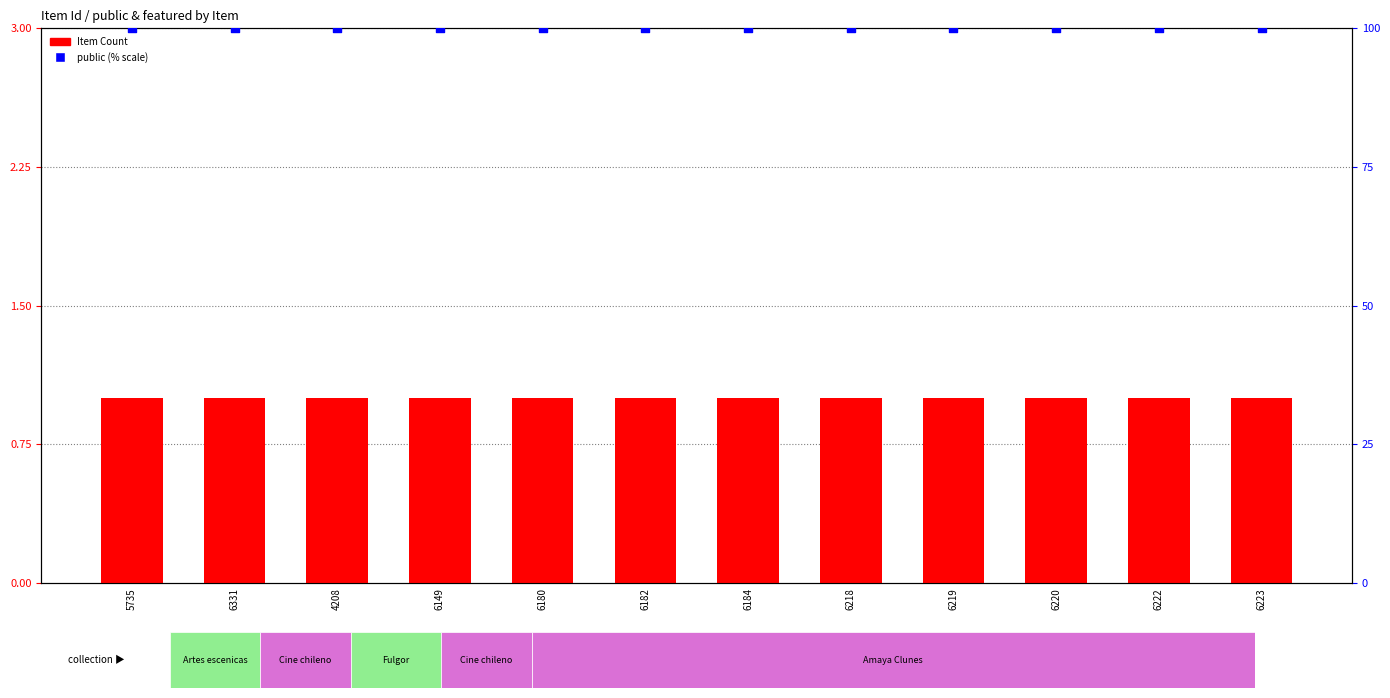

At which category is the sum across all series the highest?

5735